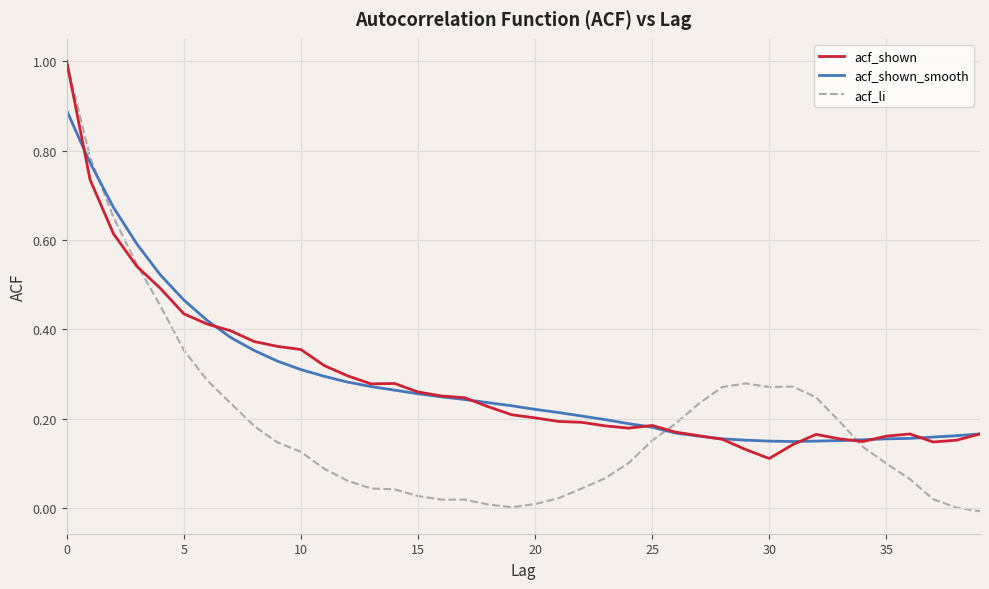

What is the maximum value for acf_li?

1.0